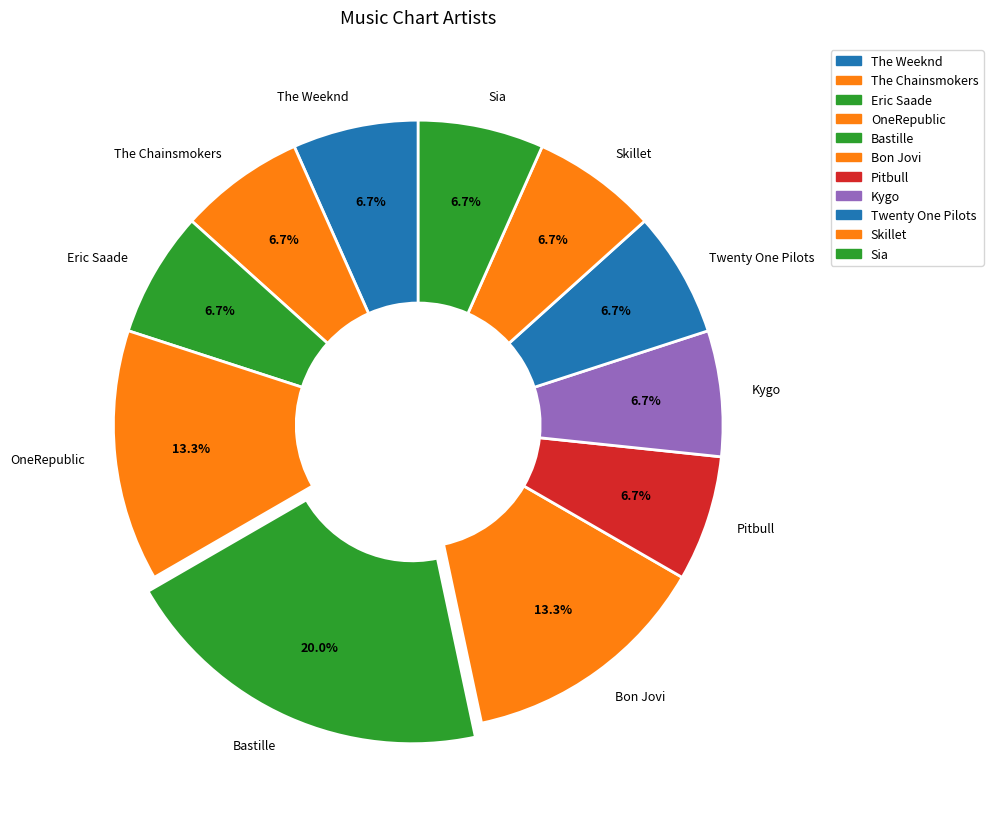

What portion of the pie excludes Skillet?

93.3%